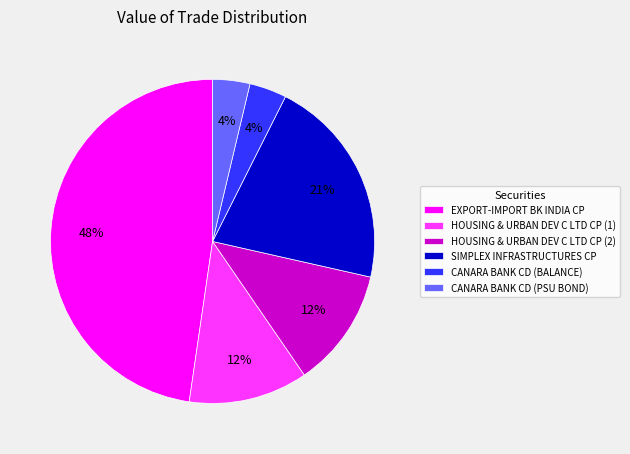

To the nearest percent, what percentage of the pie is HOUSING & URBAN DEV C LTD CP (1)?

12%